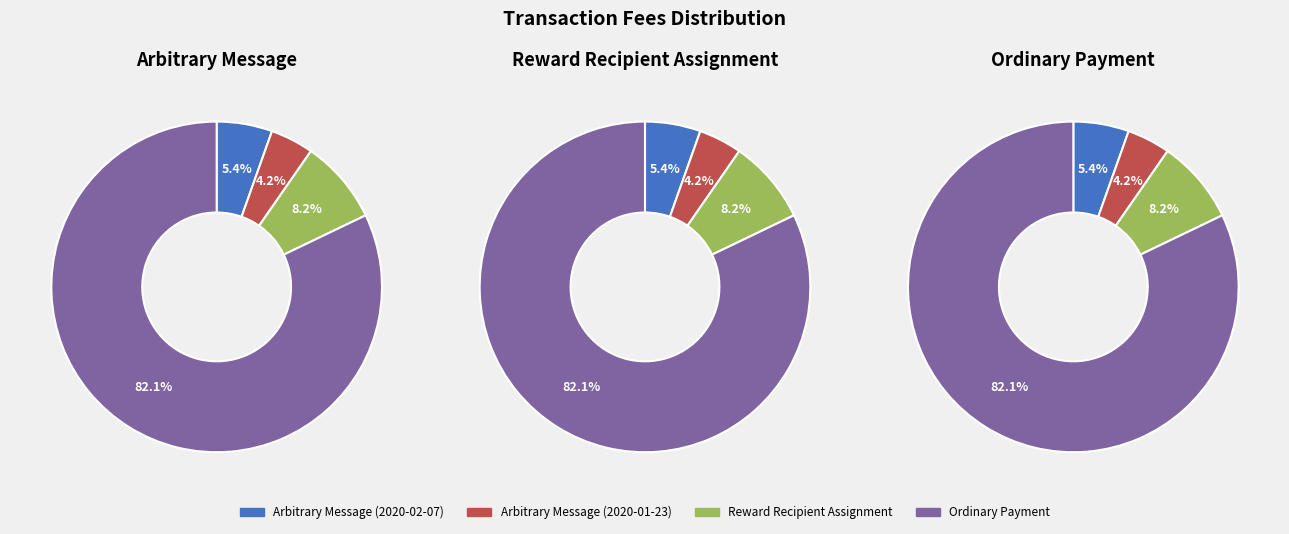

How many segments does this pie chart have?

4